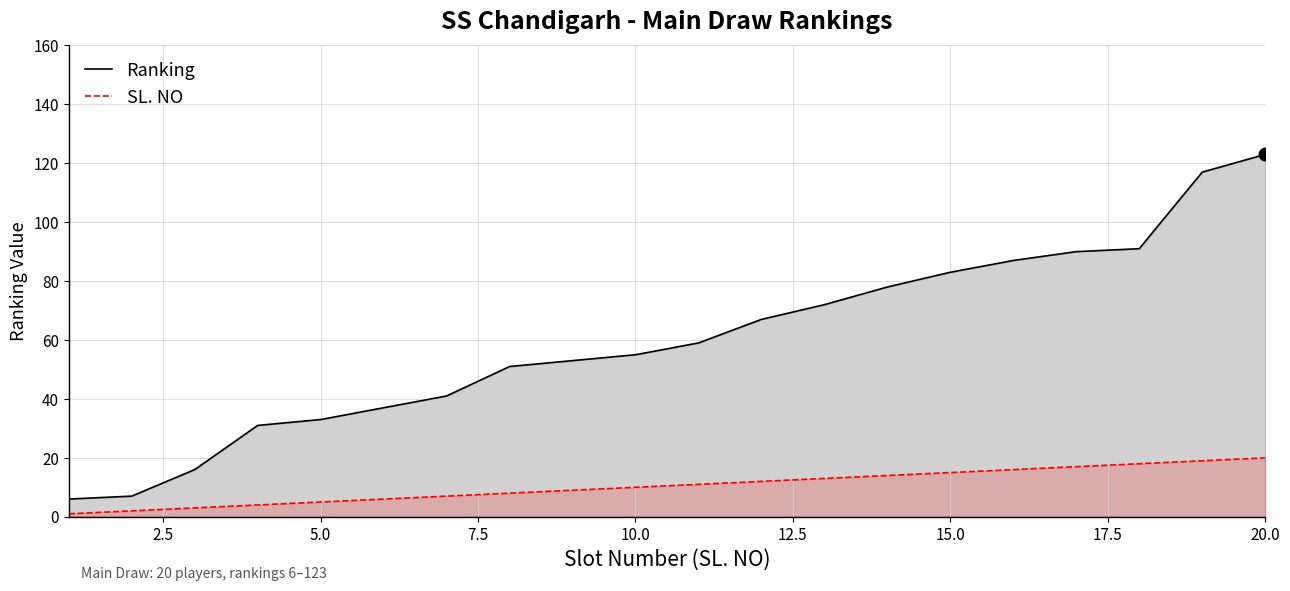

Which series has the widest spread of values?

Ranking